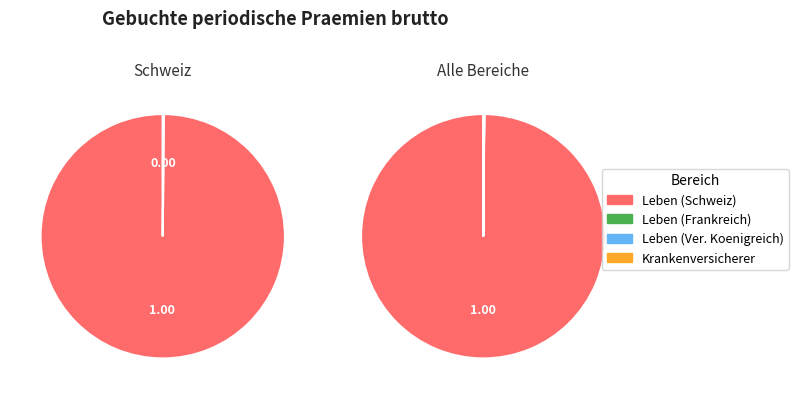

The Krankenversicherer slice represents 7% of the pie. True or false?

False